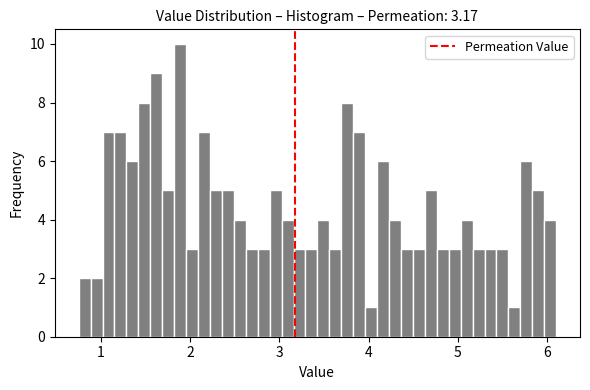

Around what value on the x-axis is the tallest bar? Give the approximate position of its centre, as read against the axis.

1.9